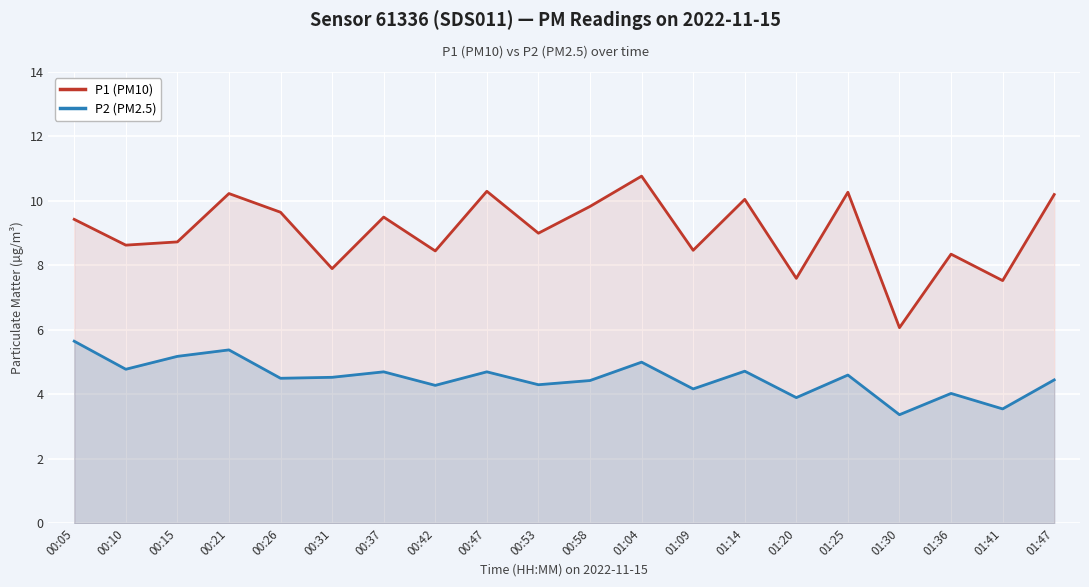

True or false: P2 (PM2.5) has more than 0 points higher than both neighbors.

True